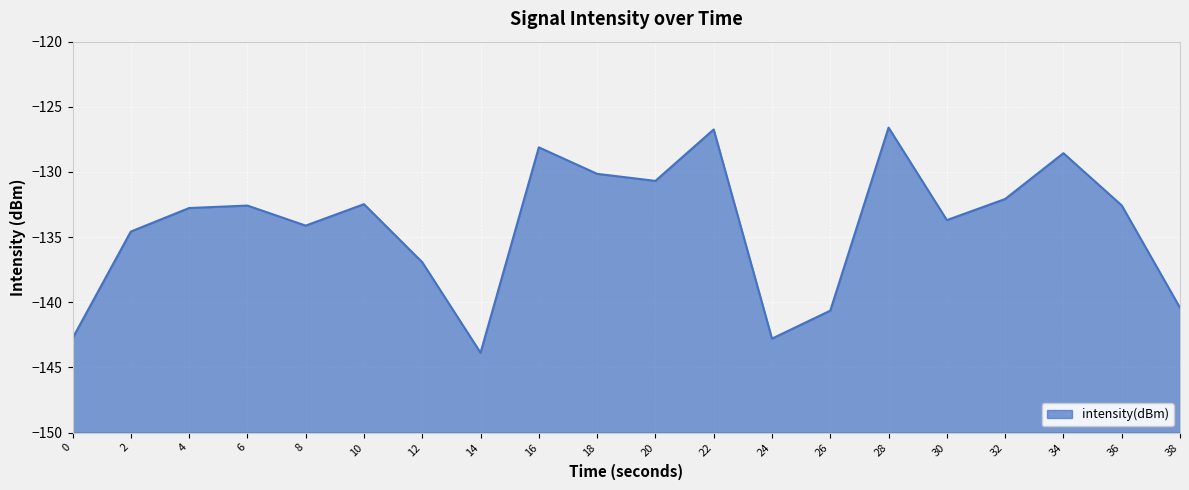

At which label does the data first exceed -132?

16